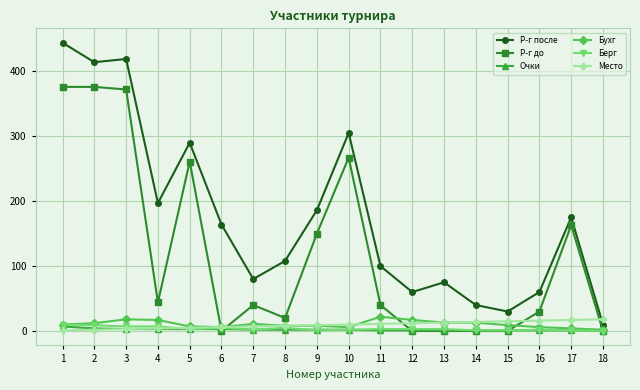

Between 3 and 14, which series saw the biggest shift?

Р-г после